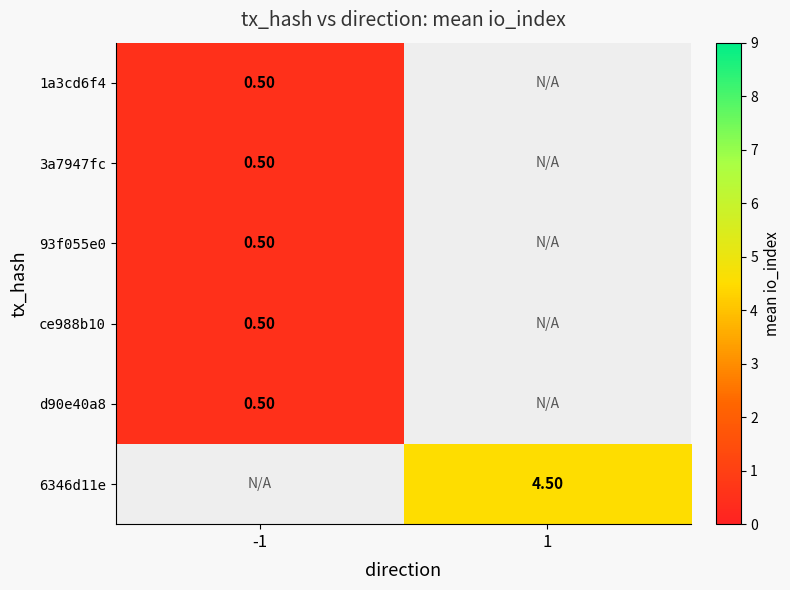

At how many categories does at least one series exceed 4?

1